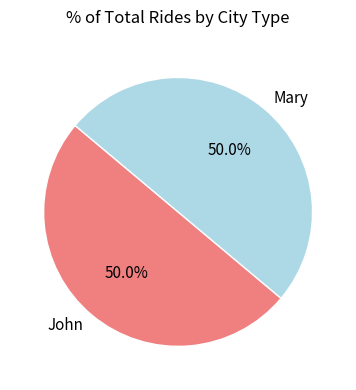

Approximately how many times larger is the value at Mary compared to John?

1.0